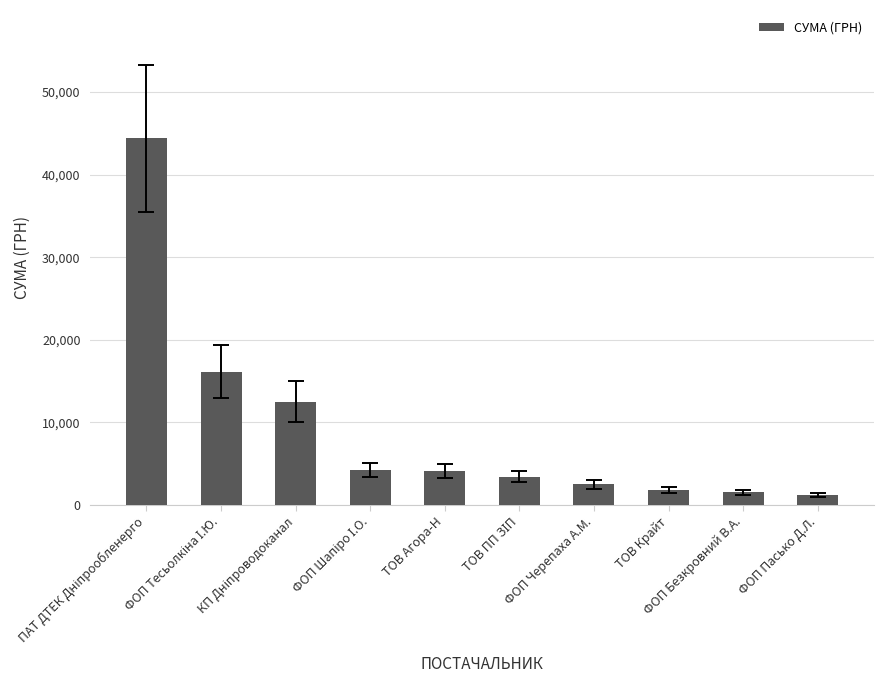

What is the minimum value shown in the chart?

1258.0